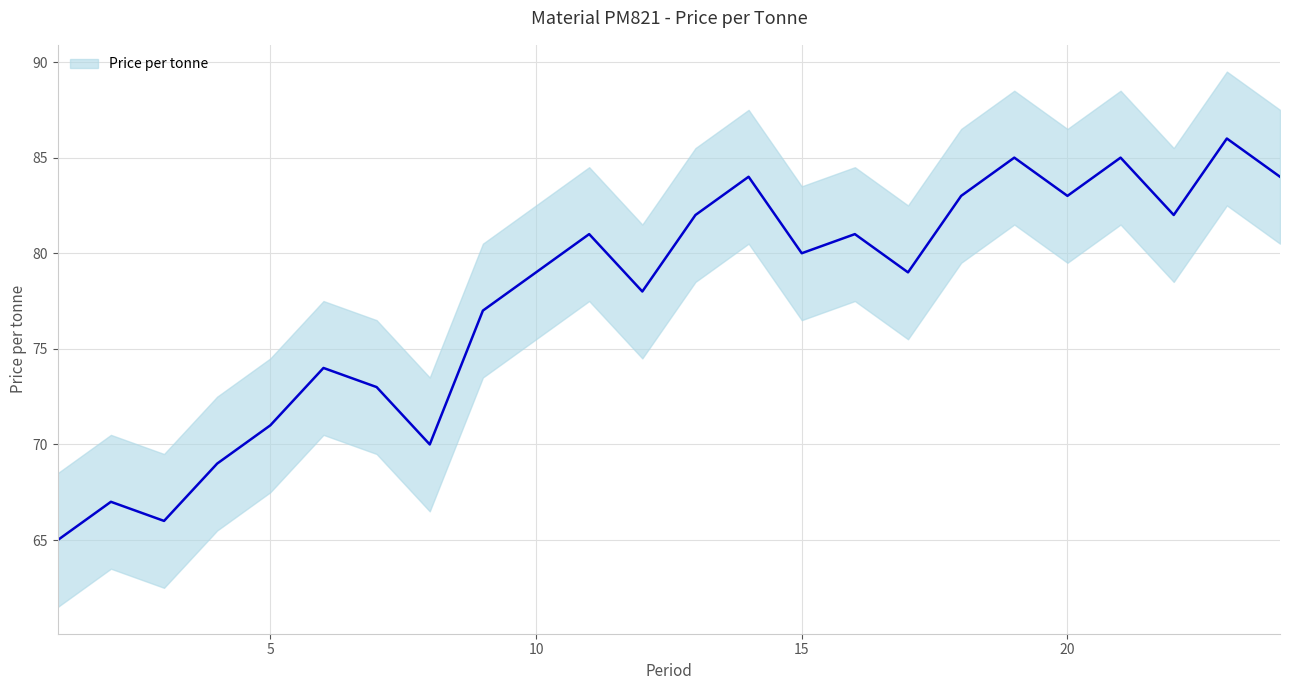

The chart shows a value of 118 at 4. True or false?

False